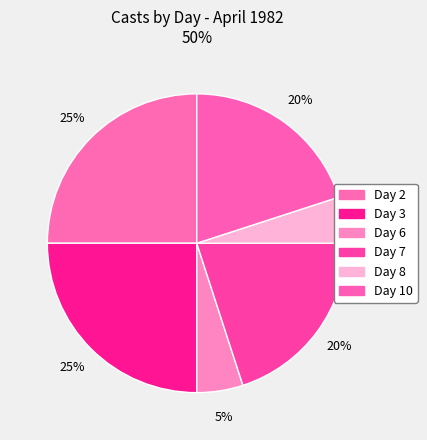

Which category has the biggest portion of the pie?

2